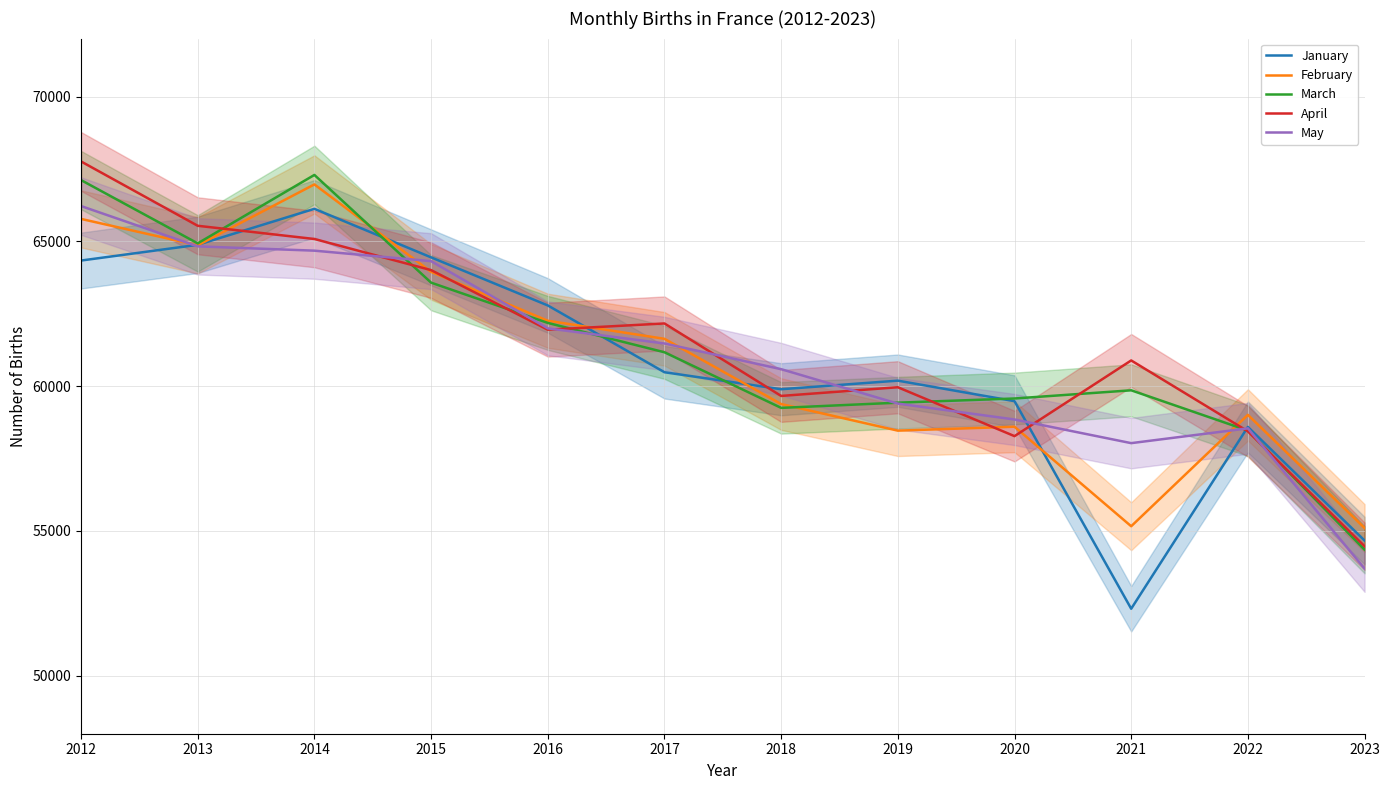

Reading left to right, transcribe all the data shown in this chart.

January: 64336.4	64879.6	66121.9	64446.4	62786.7	60480.2	59893.6	60189.9	59481.8	52315.2	58592.9	54669.8
February: 65774.1	64862.6	66965.0	63946.1	62258.4	61634.2	59381.9	58464.1	58599.4	55163.1	59008.7	55101.2
March: 67114.4	64929.7	67292.4	63573.4	62183.2	61169.8	59249.8	59429.6	59573.7	59856.4	58467.5	54353.5
April: 67758.0	65536.7	65080.7	64006.4	61949.3	62164.3	59662.2	59962.3	58274.4	60887.4	58439.9	54472.9
May: 66218.1	64825.8	64677.7	64314.9	61995.5	61472.8	60586.3	59397.4	58848.9	58032.4	58543.0	53703.9